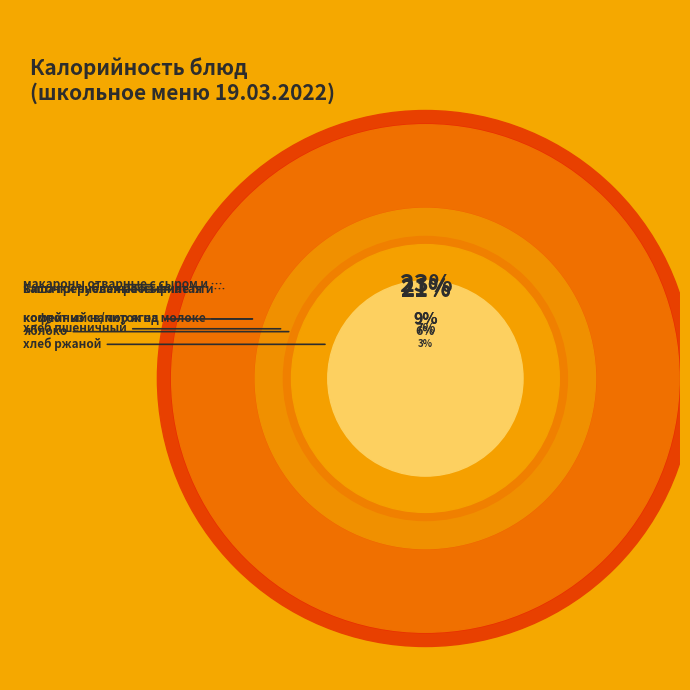

To the nearest percent, what is the difference between the largest and smallest slice percentages?

20%